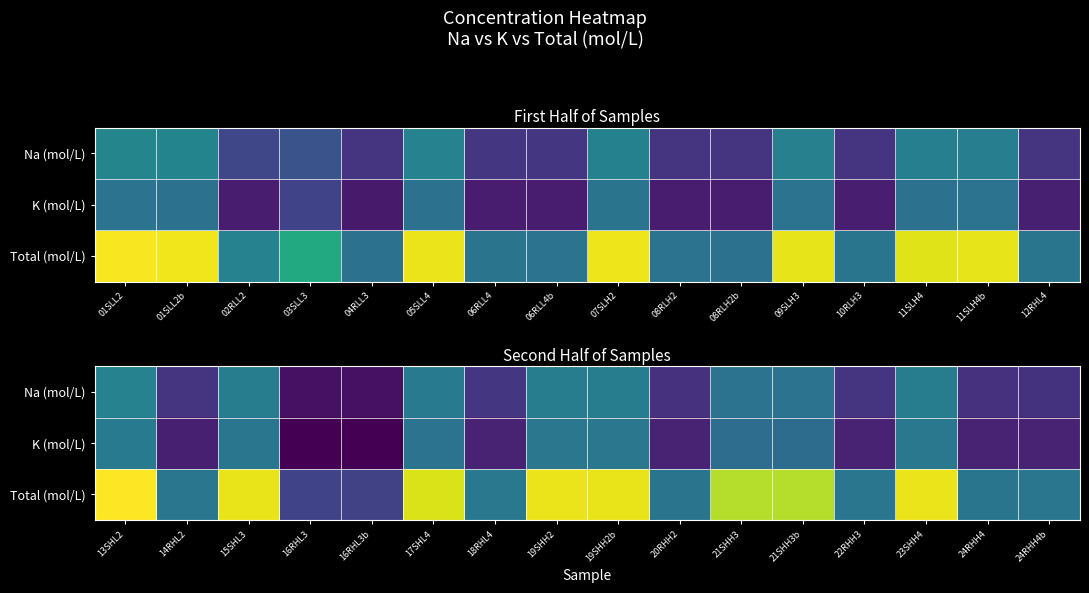

How many Total (mol/L) values are between 0 and 1?

16